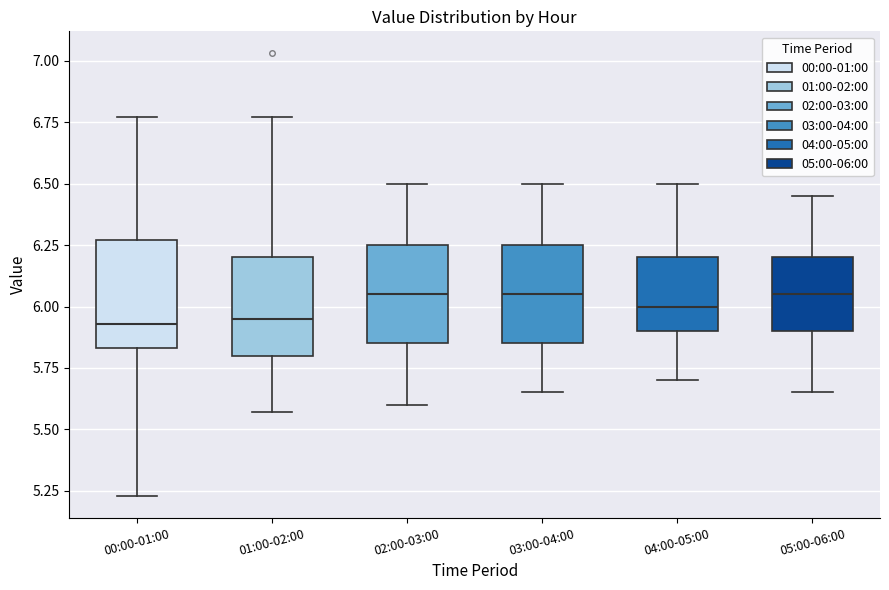

Reading left to right, transcribe this box plot: for each box, give where its median line is, the range the box spans, and where its two whiskers end, as read against the y-axis. The values are not printed on the chart, so give them approximately, as read against the axis.

00:00-01:00: median 5.95, box 5.85 to 6.25, whiskers 5.25 to 6.75
01:00-02:00: median 5.95, box 5.80 to 6.20, whiskers 5.55 to 6.75
02:00-03:00: median 6.05, box 5.85 to 6.25, whiskers 5.60 to 6.50
03:00-04:00: median 6.05, box 5.85 to 6.25, whiskers 5.65 to 6.50
04:00-05:00: median 6.00, box 5.90 to 6.20, whiskers 5.70 to 6.50
05:00-06:00: median 6.05, box 5.90 to 6.20, whiskers 5.65 to 6.45